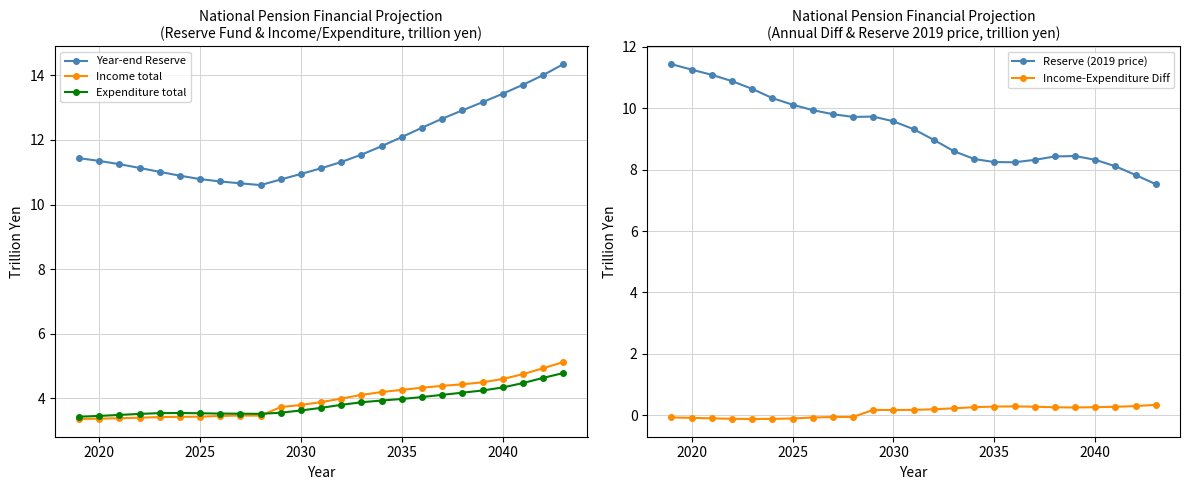

True or false: Year-end Reserve and Income total intersect in this chart.

False